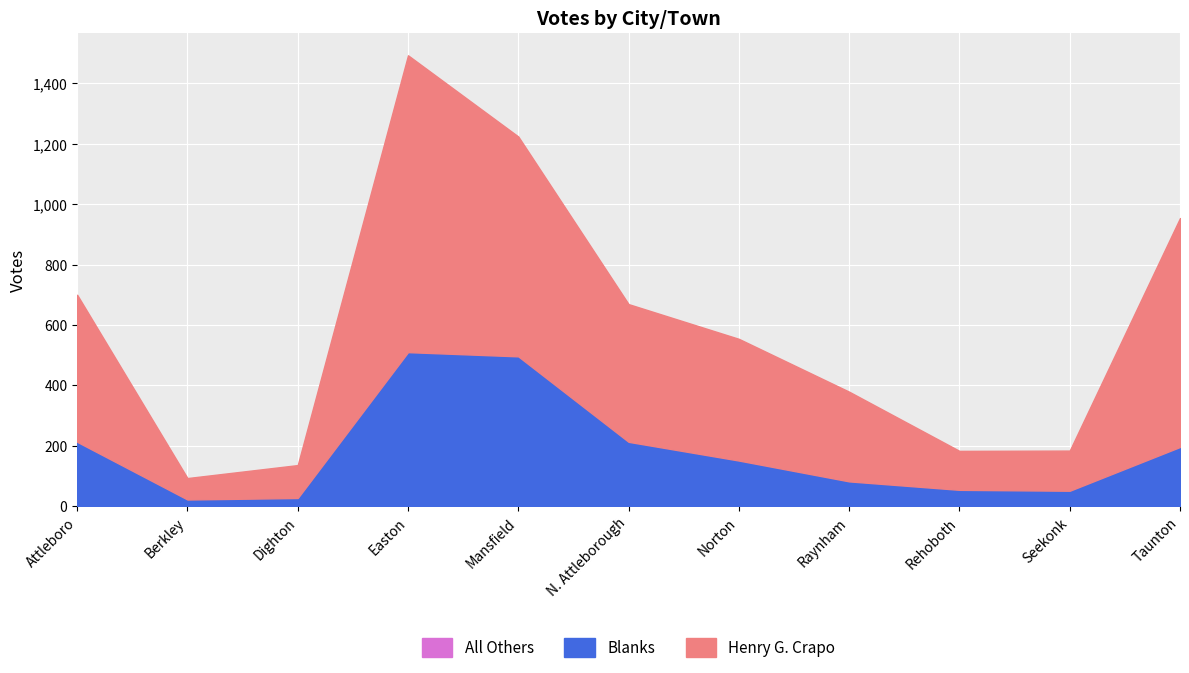

In Blanks, how many points are higher than both neighbors (excluding endpoints)?

1